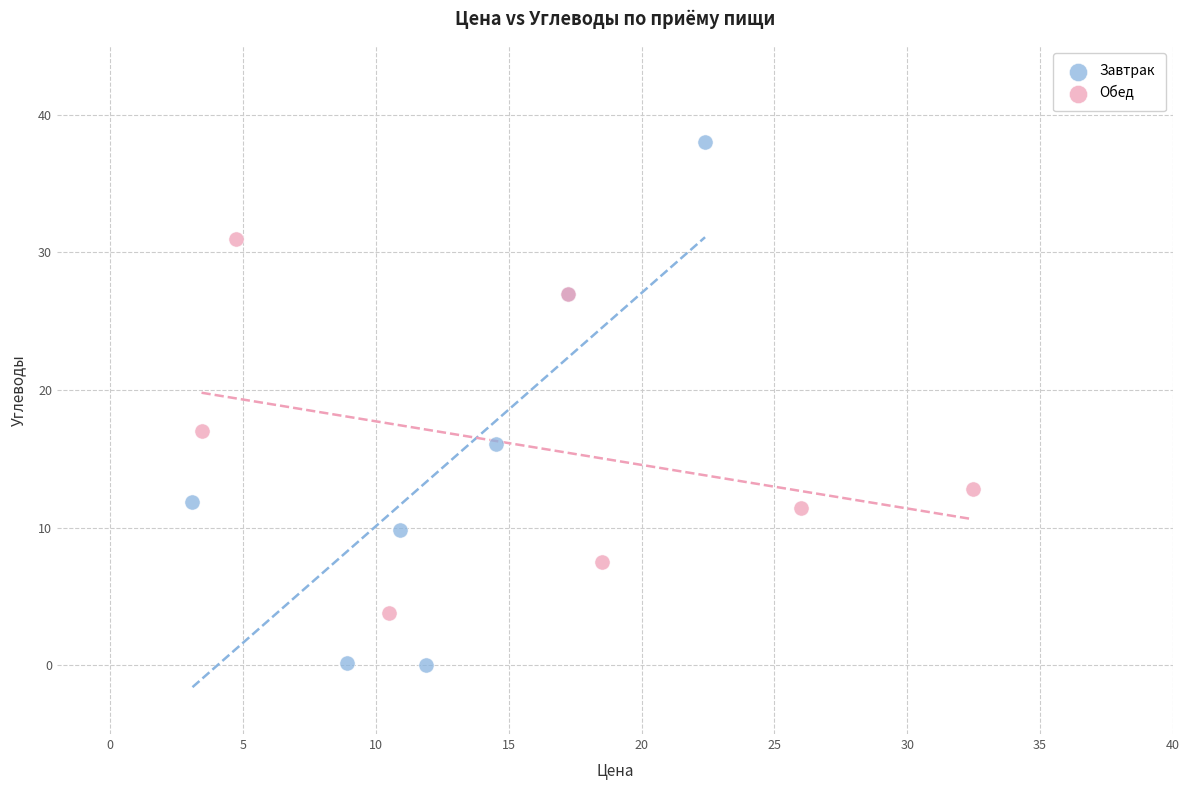

Which series has the widest spread of Y values?

Завтрак